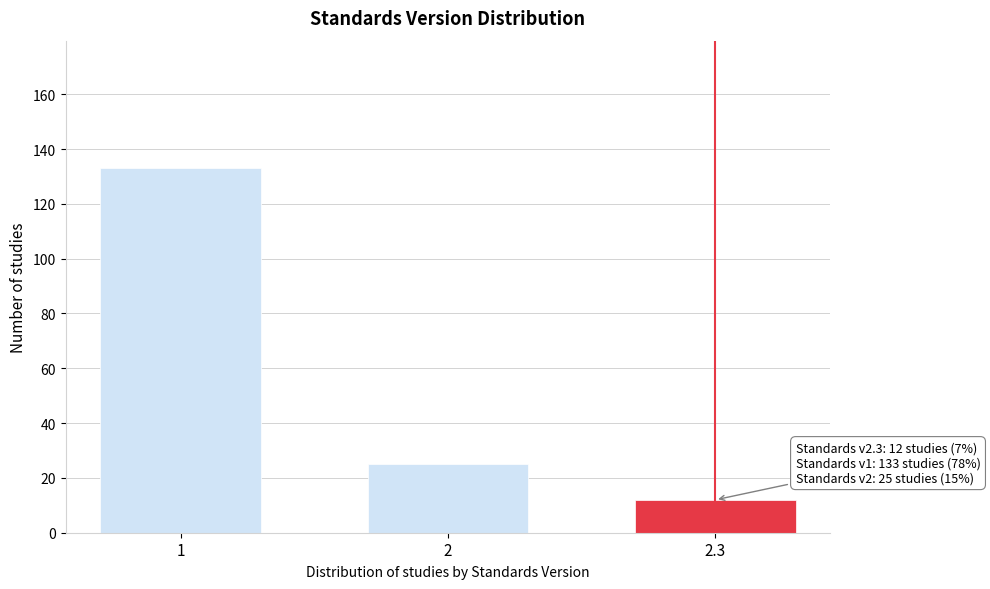

Reading left to right, transcribe all the data shown in this chart.

133	25	12